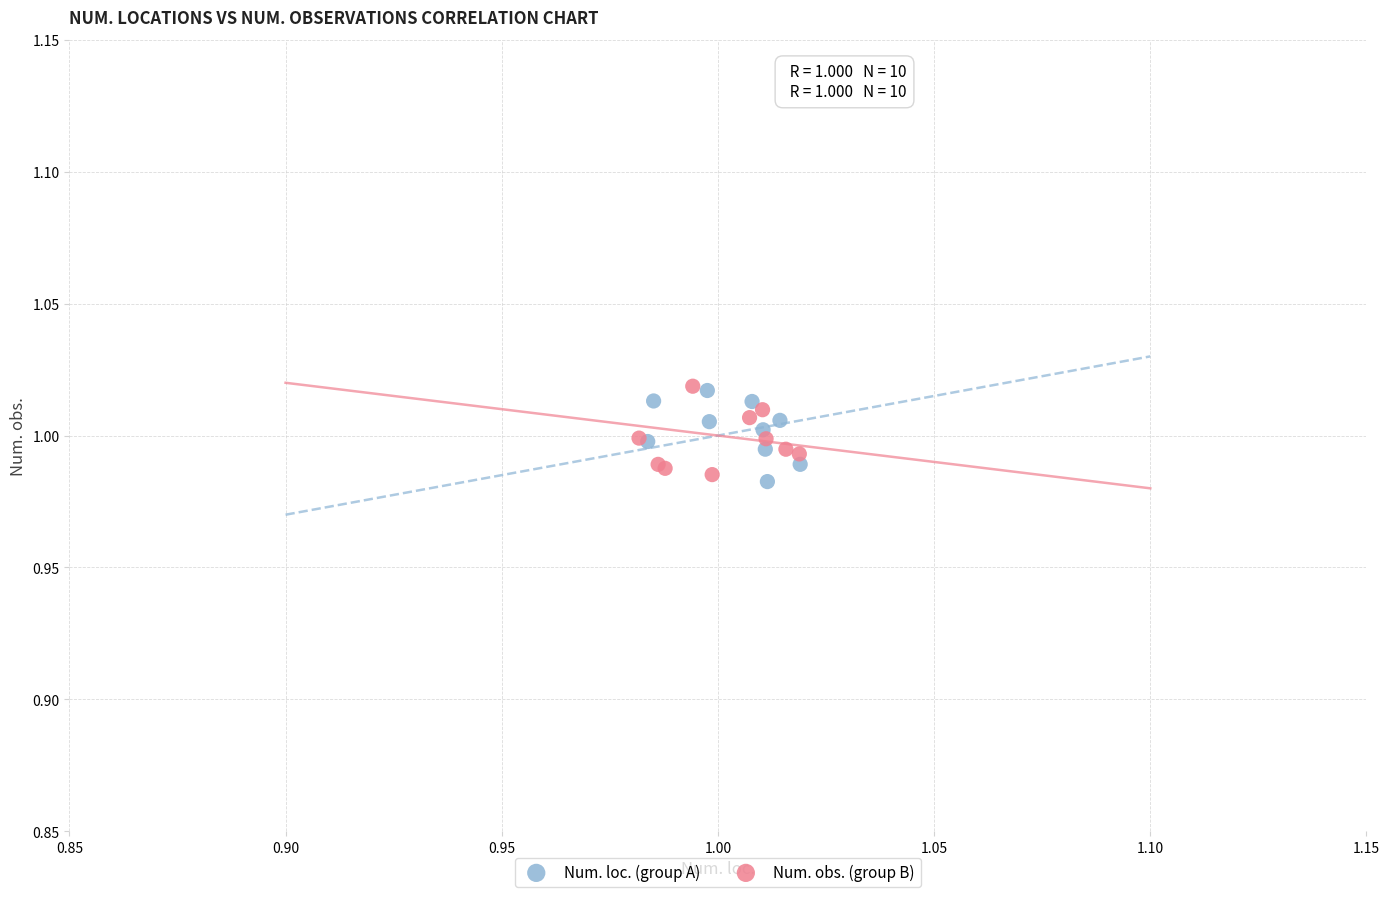

What are all the series names shown in the legend?

Num. loc. (group A), Num. obs. (group B)